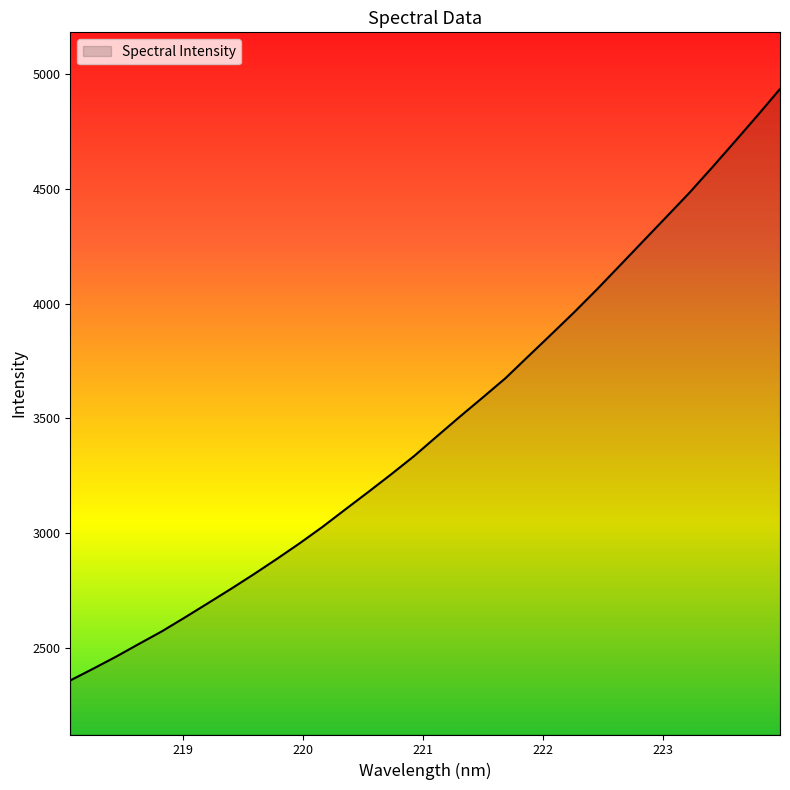

What is the difference between the maximum and minimum values?

2578.4